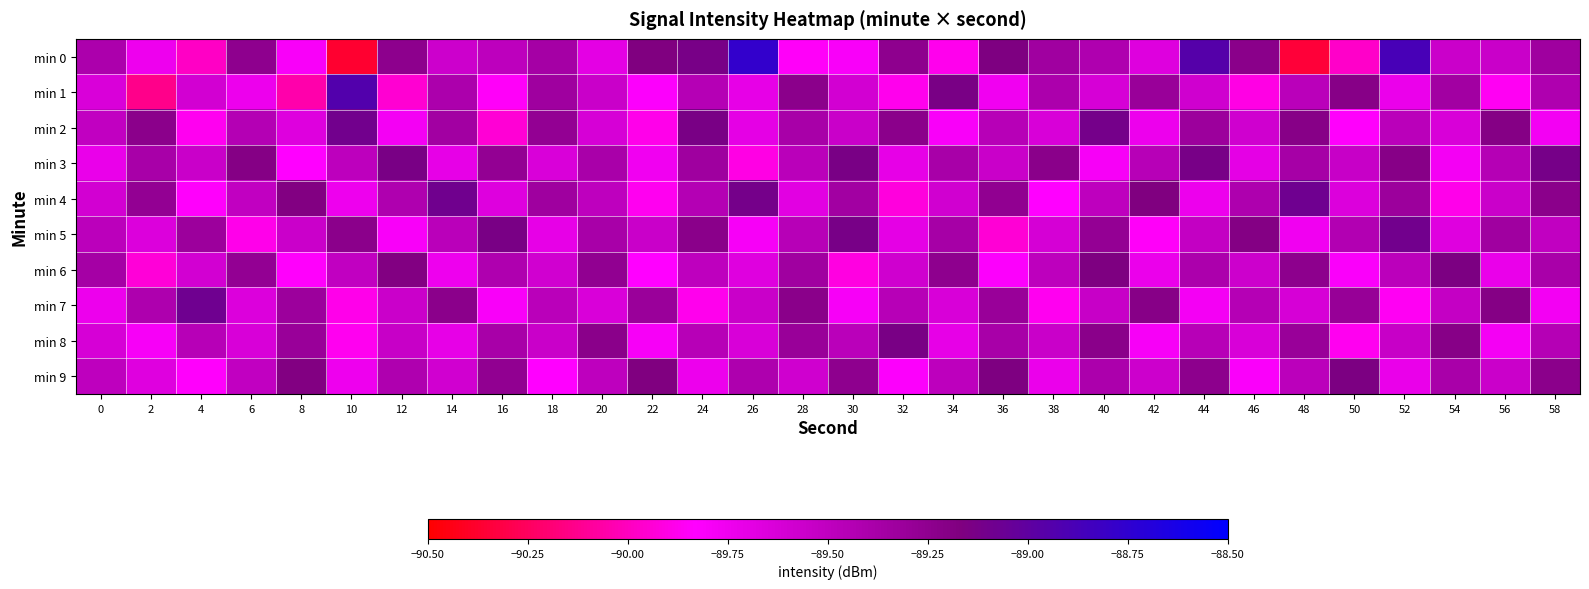

How many series are shown in this chart?

10